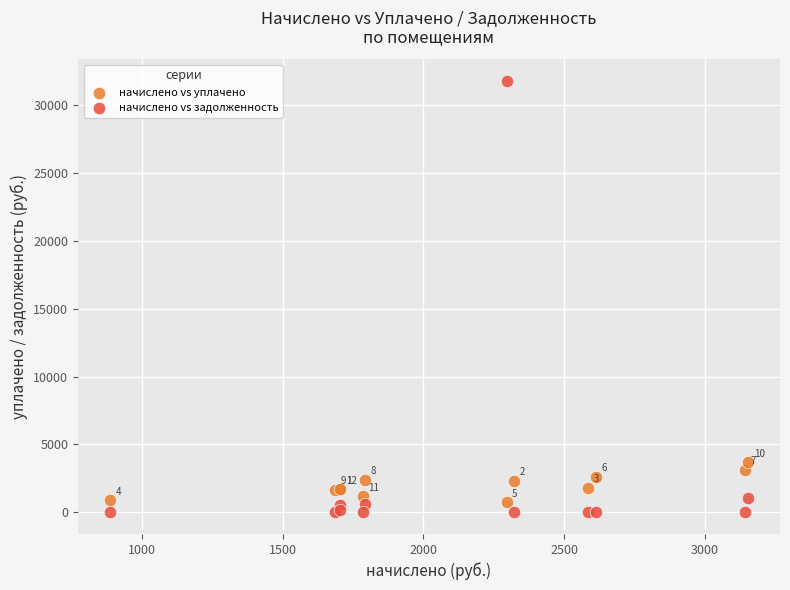

What is the X range (max minus min) for the scatter plot?

2266.3